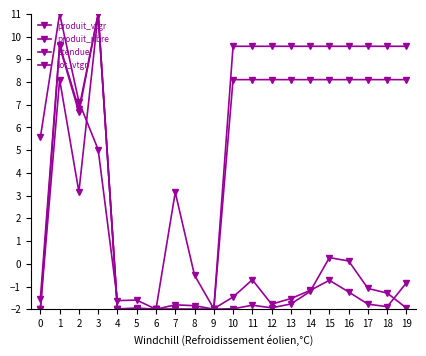

How many negative values does the etendue series have?

7